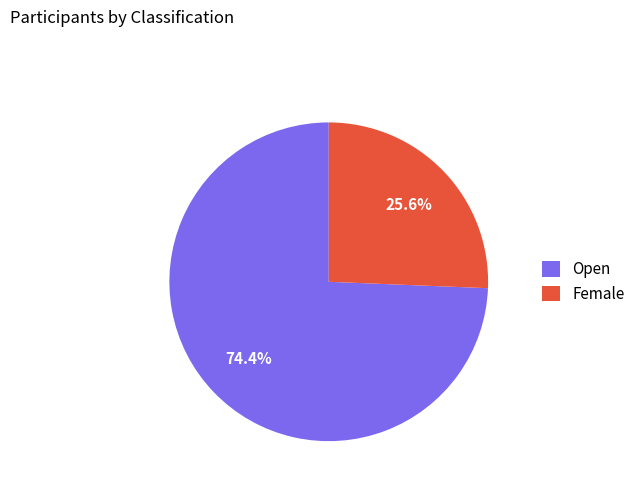

What percentage is NOT represented by Open?

25.6%